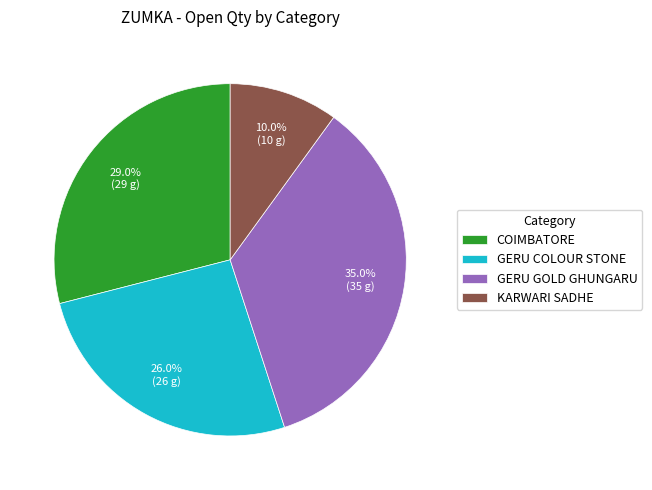

Is it true that GERU COLOUR STONE is 19% of the pie?

False